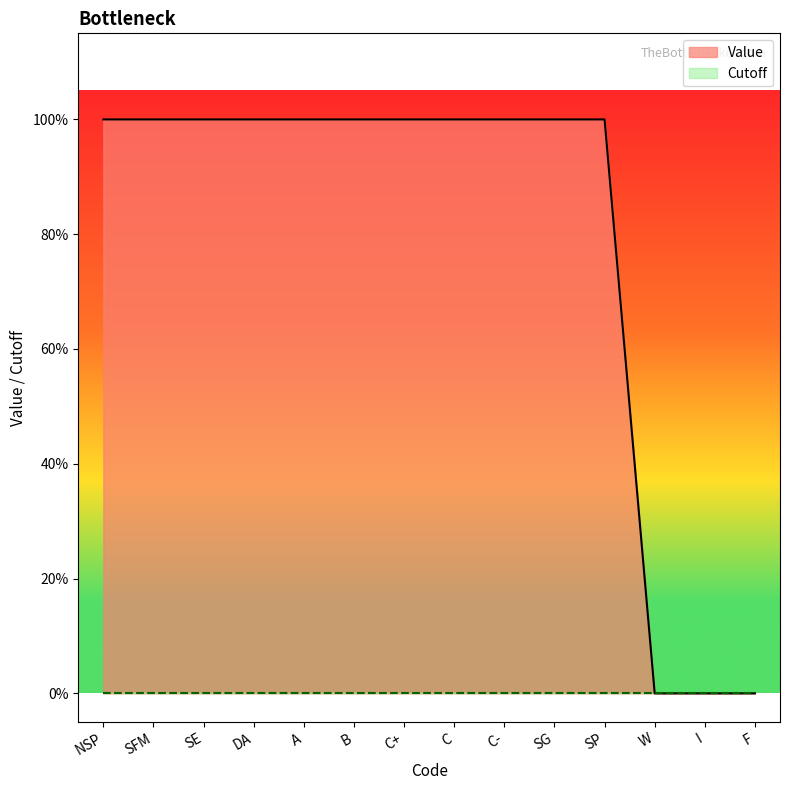

Reading left to right, extract all data points from this chart.

1	1	1	1	1	1	1	1	1	1	1	0	0	0